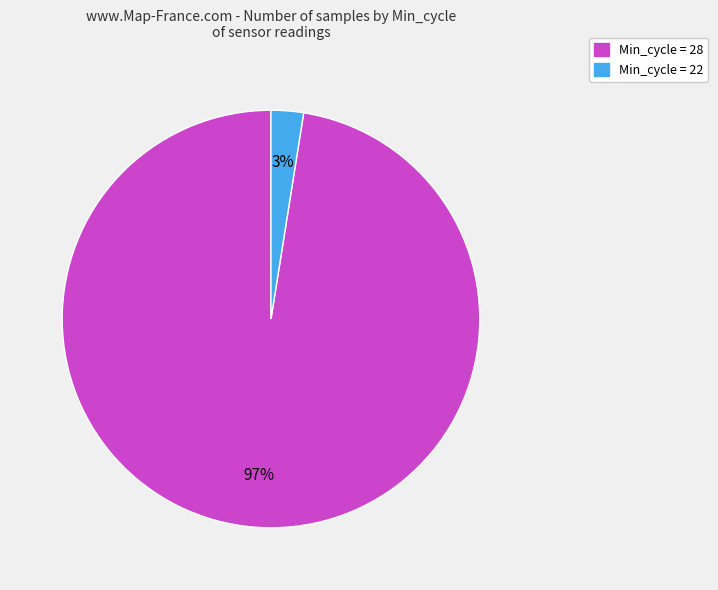

Is there a majority slice in this chart?

Yes